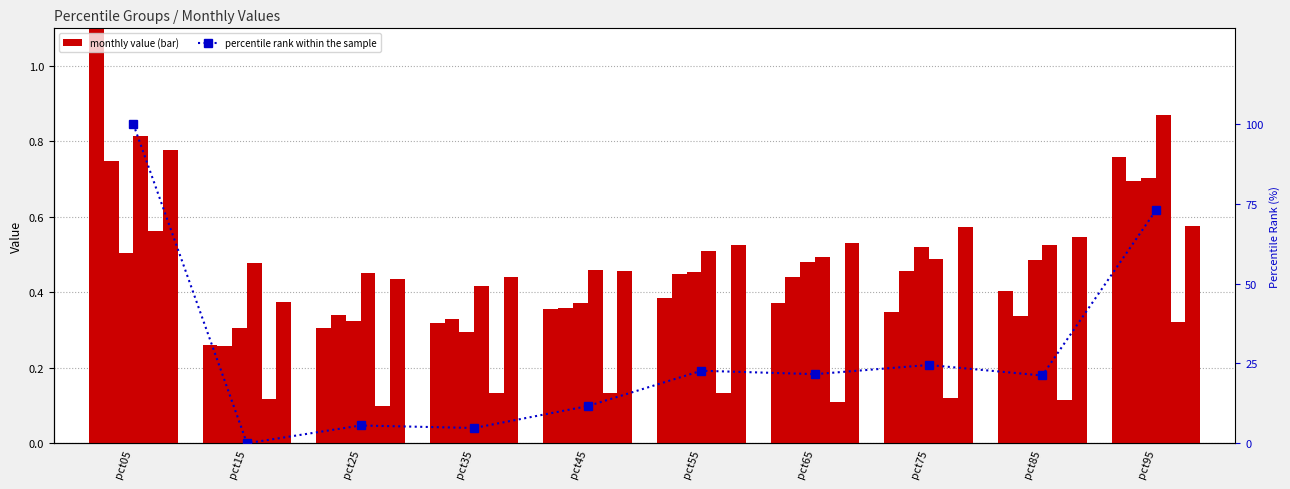

What is the total value across all series at pct15?

1.8